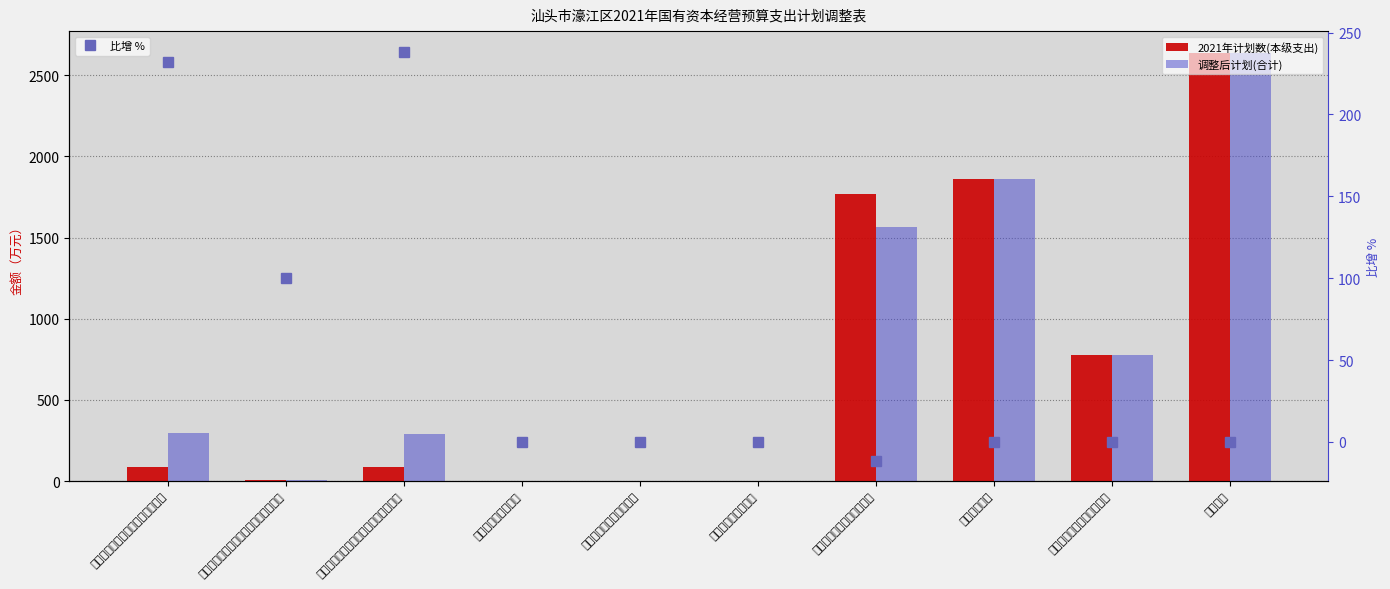

What are all the series names shown in the legend?

2021年计划数(本级支出), 调整后计划(合计), 比增 %